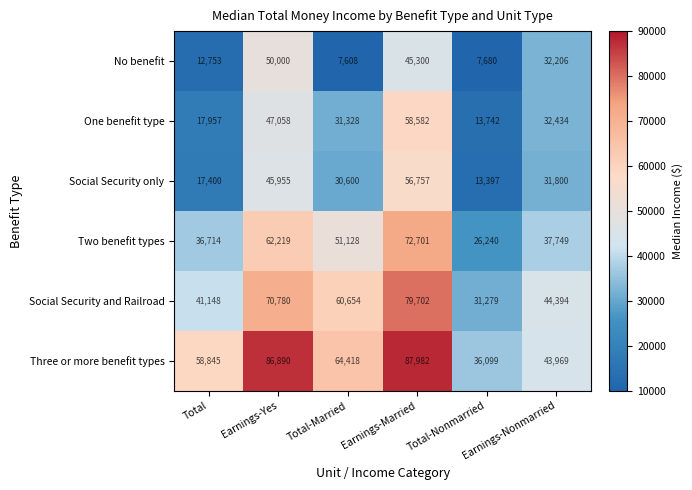

How many data points does each series have?

6